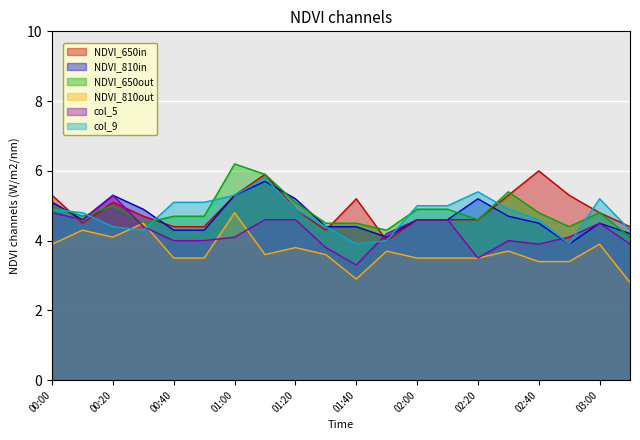

At how many categories does at least one series exceed 3?

20